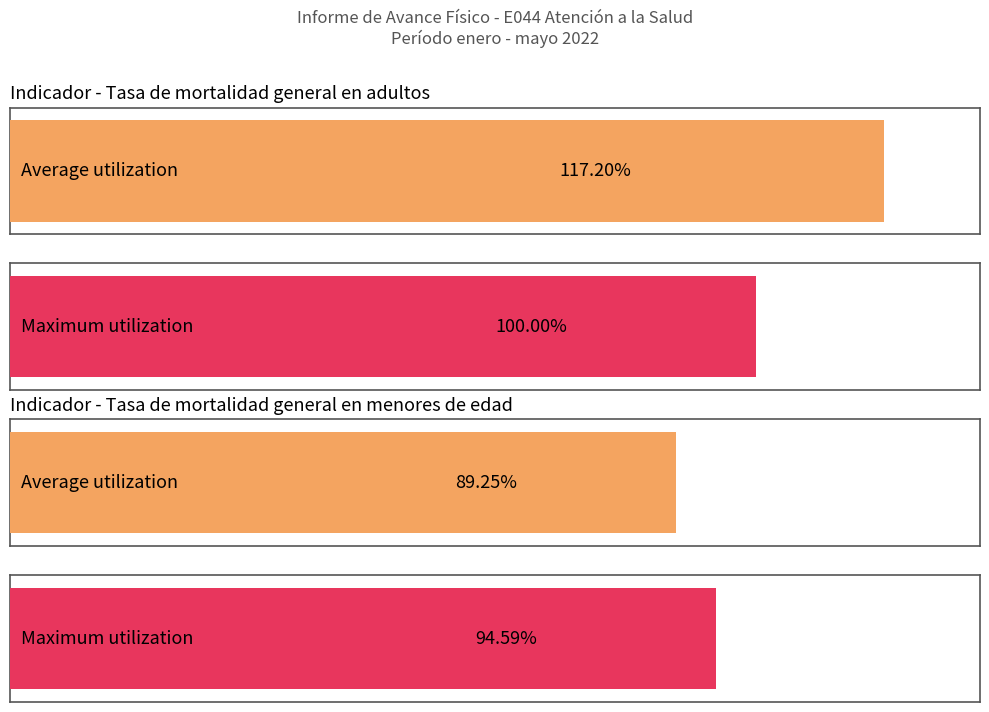

List the labels in order of value, smallest first.

Tasa de mortalidad general en menores de edad, Tasa de mortalidad general en adultos